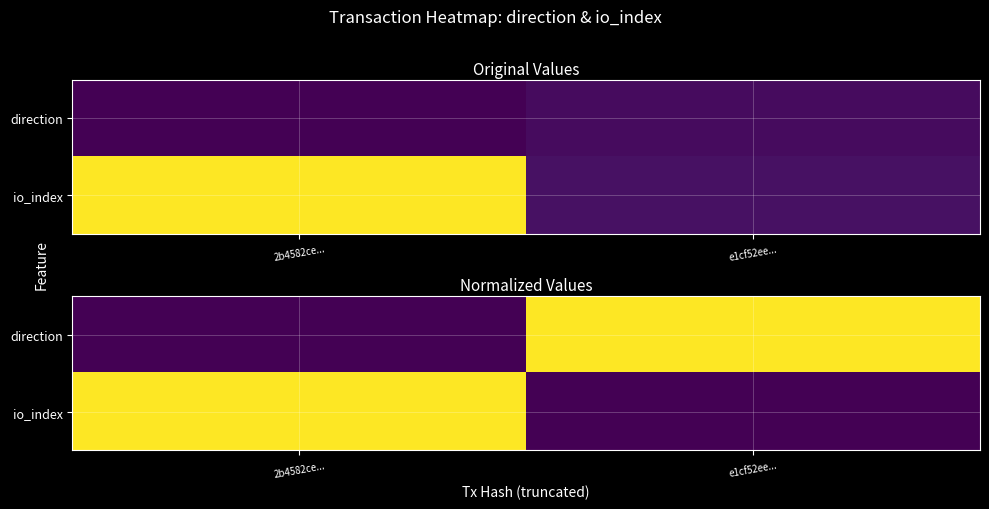

Rank the series by their average value, from highest to lowest.

io_index, direction